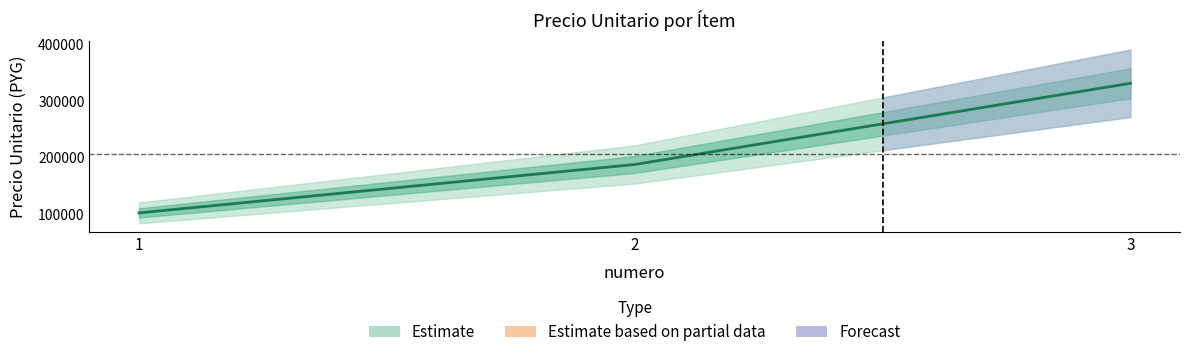

What is the average value?

207281